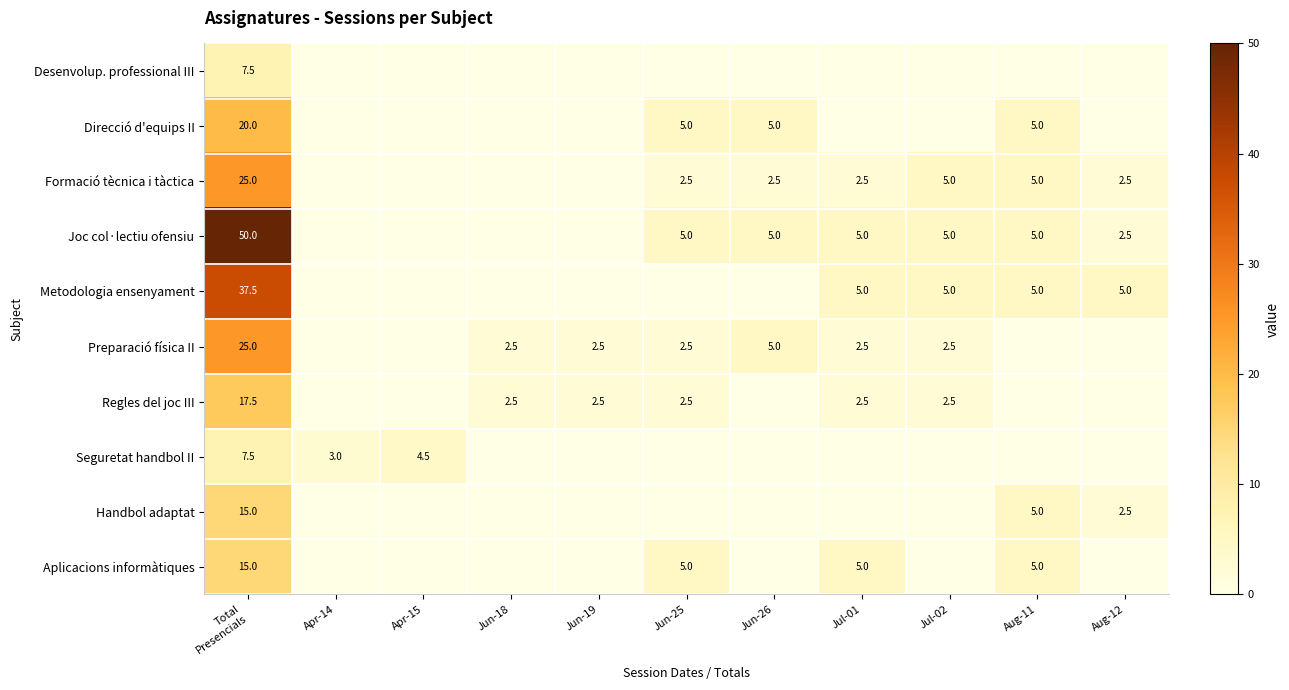

The Formació tècnica i tàctica series shows 5.0 at Aug-11. True or false?

True